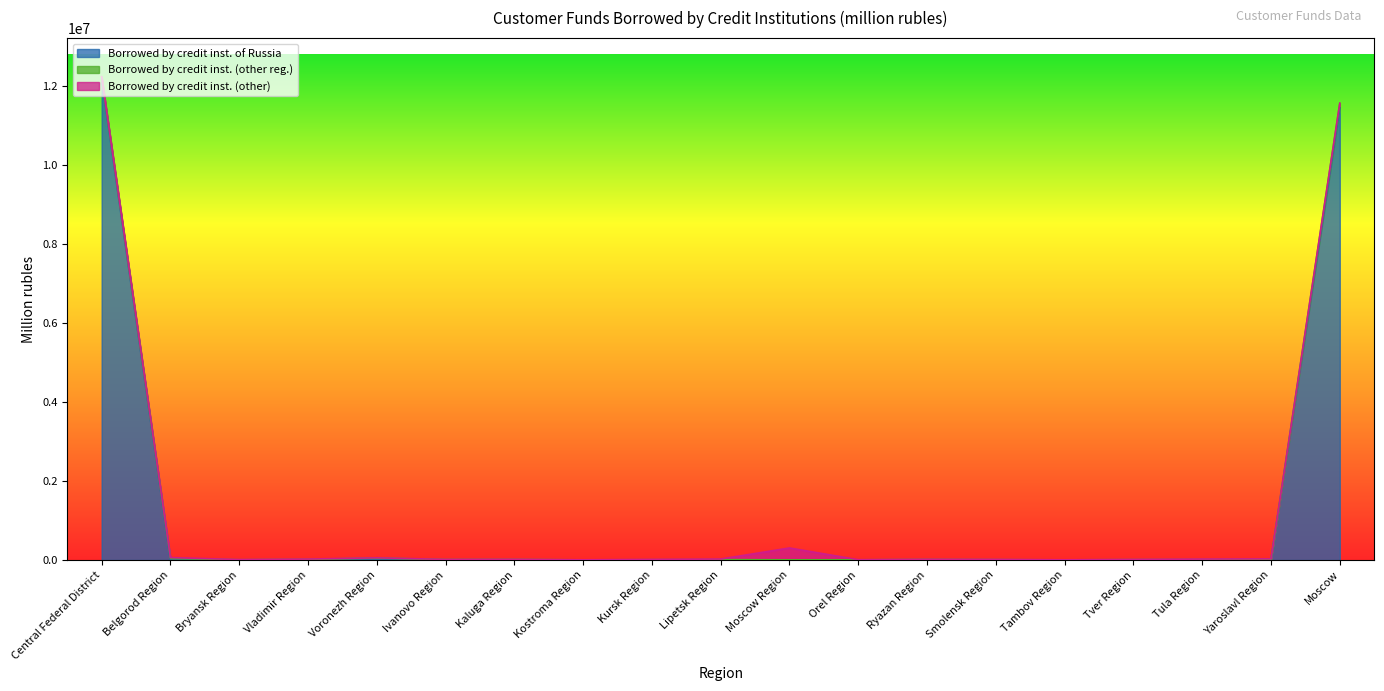

Is it true that Borrowed by credit inst. of Russia equals 20085048 at Central Federal District?

False